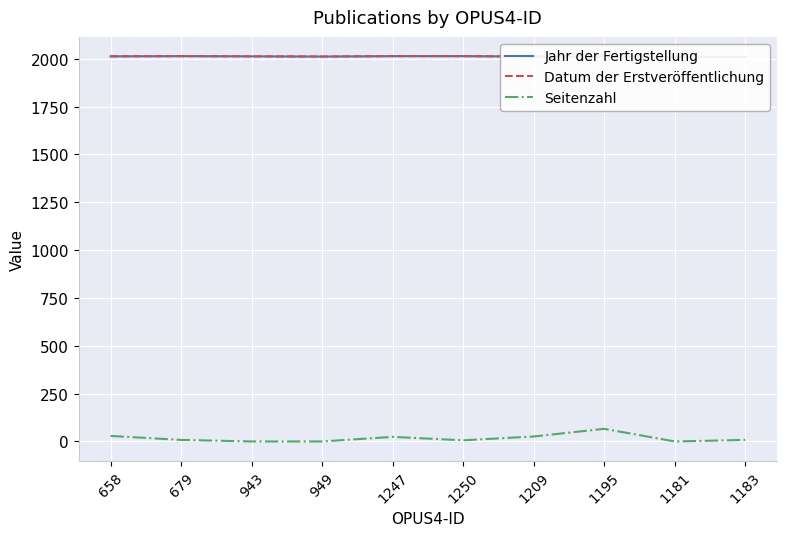

Reading left to right, transcribe all the data shown in this chart.

Jahr der Fertigstellung: 658=2013	679=2014	943=2013	949=2012	1247=2014	1250=2014	1209=2012	1195=2013	1181=2010	1183=2010
Datum der Erstveröffentlichung: 658=2013	679=2014	943=2013	949=2012	1247=2014	1250=2014	1209=2012	1195=2013	1181=2010	1183=2010
Seitenzahl: 658=29	679=8	943=0	949=0	1247=24	1250=6	1209=26	1195=66	1181=0	1183=8